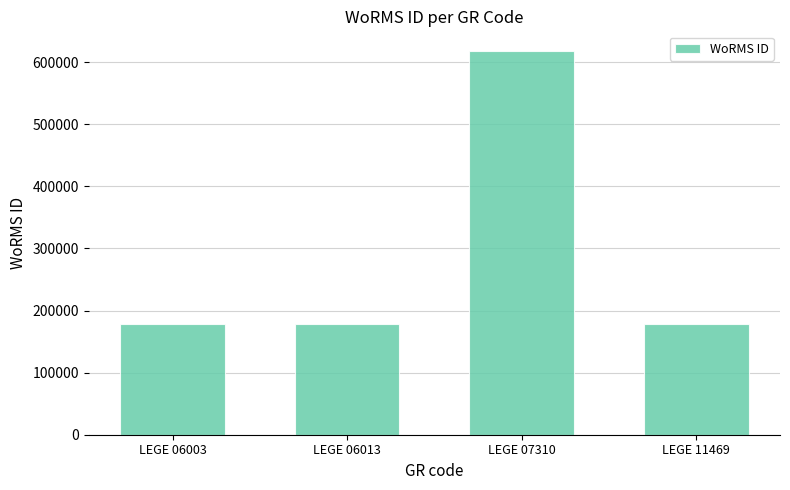

Reading left to right, list all the values displayed in this chart.

177595	177595	618741	177595